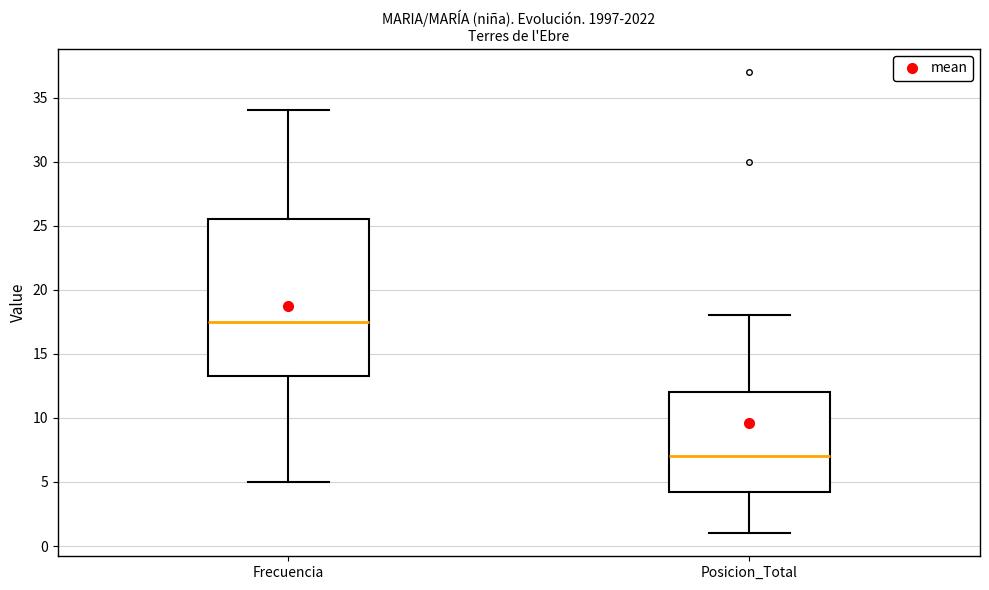

Reading left to right, read every box against the y-axis: the position of its median line, the range the box covers, and the ends of its whiskers. The values are not printed on the chart, so give them approximately, as read against the axis.

Frecuencia: median 17.5, box 13.5 to 25.5, whiskers 5.0 to 34.0
Posicion_Total: median 7.0, box 4.5 to 12.0, whiskers 1.0 to 18.0